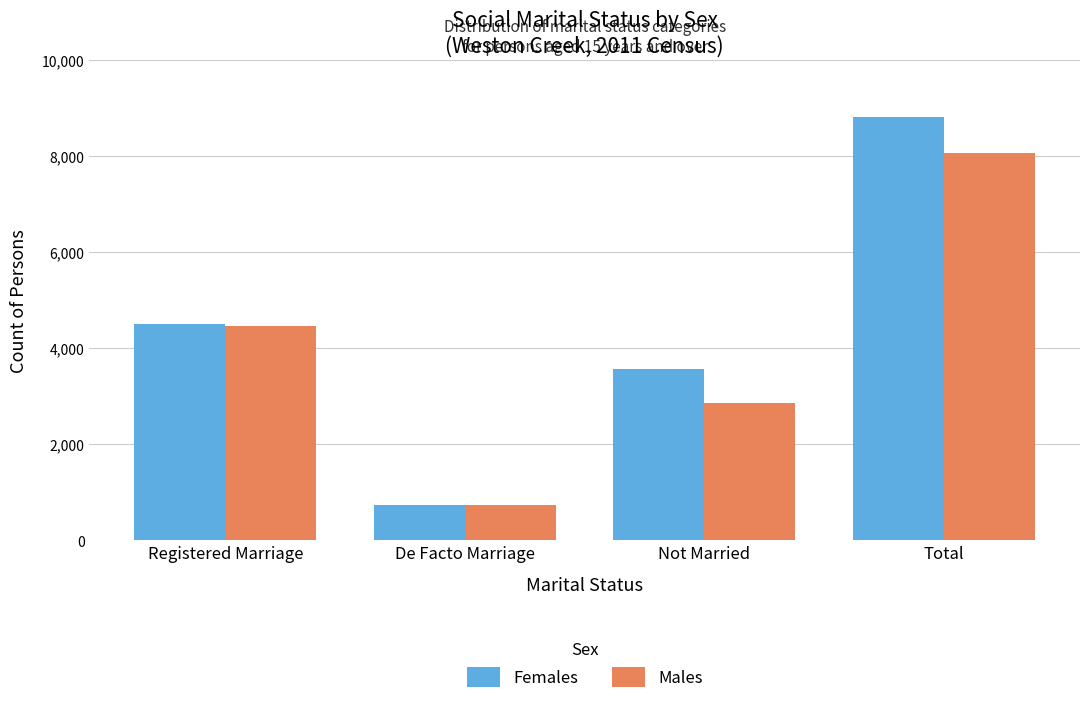

What are all the series names shown in the legend?

Females, Males